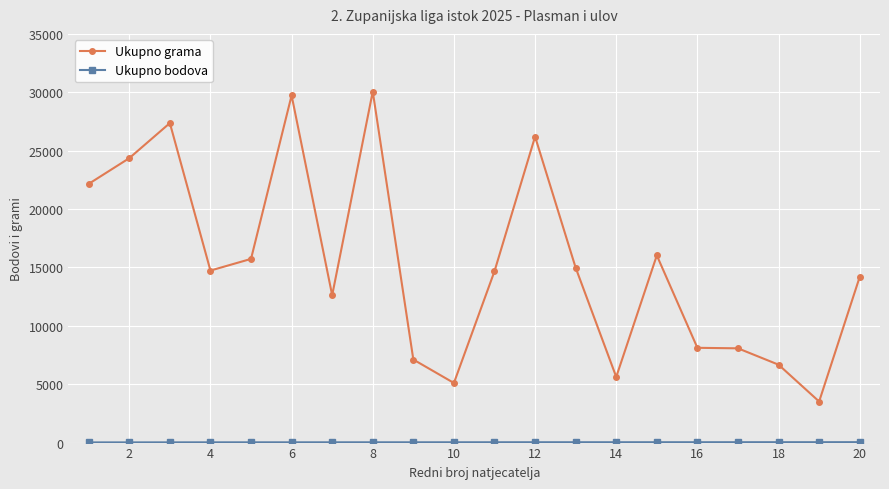

Which series has the largest total across all categories?

Ukupno grama